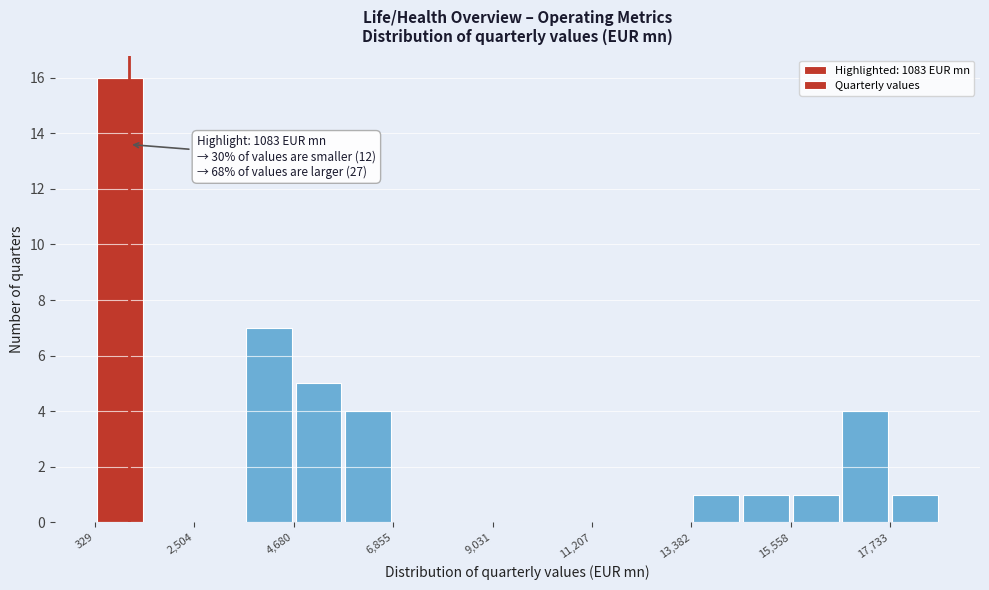

Read against the x-axis, roughly where is the centre of the tallest bar?

1000